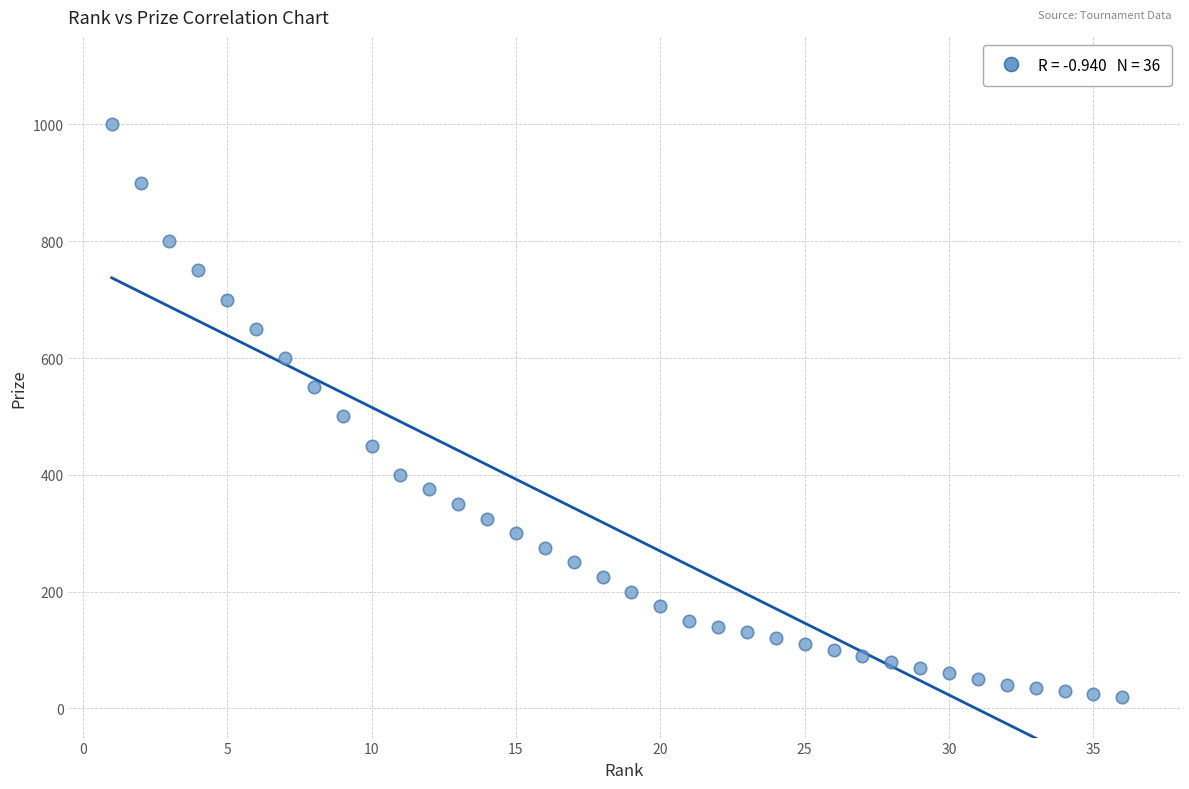

What is the range of X values (max minus min)?

35